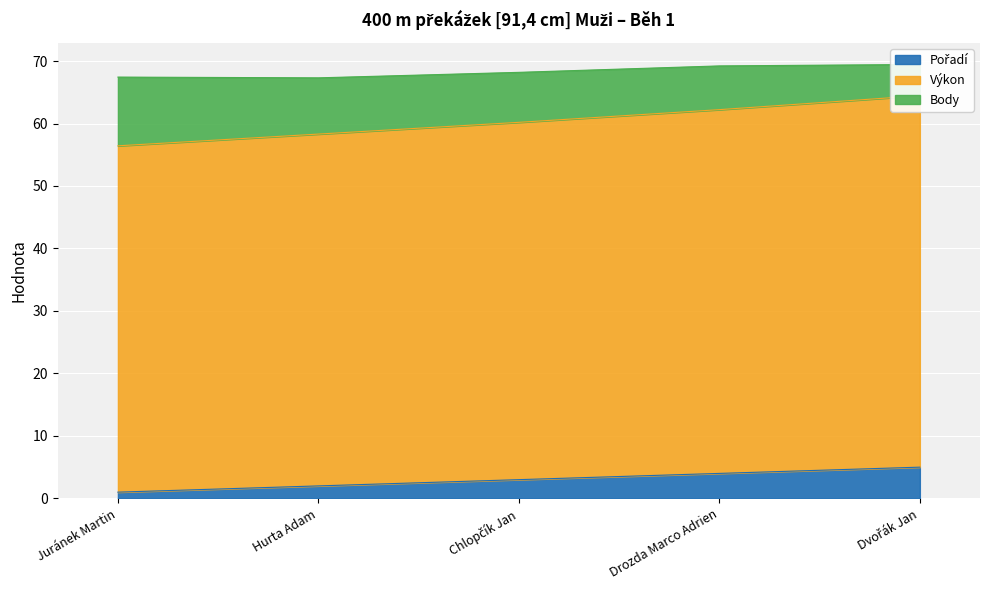

What value does the Pořadí series have at Chlopčík Jan?

3.0